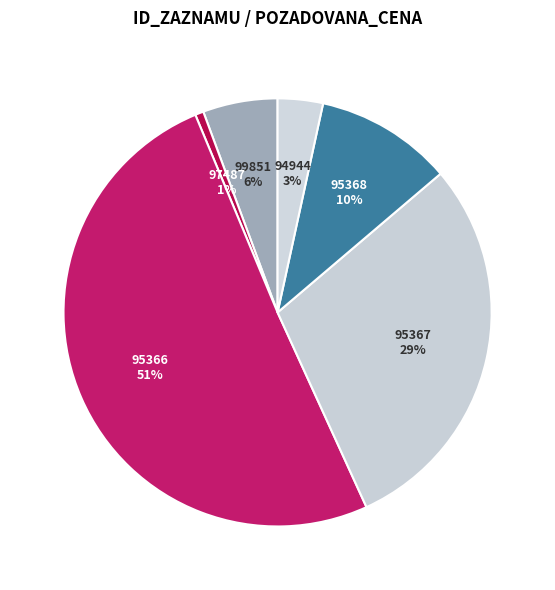

Count the number of slices in the pie.

6